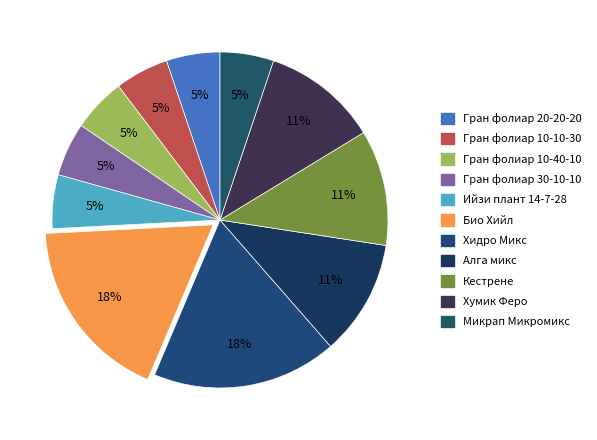

What percentage do Гран фолиар 10-10-30 and Гран фолиар 10-40-10 together represent?

10.3%